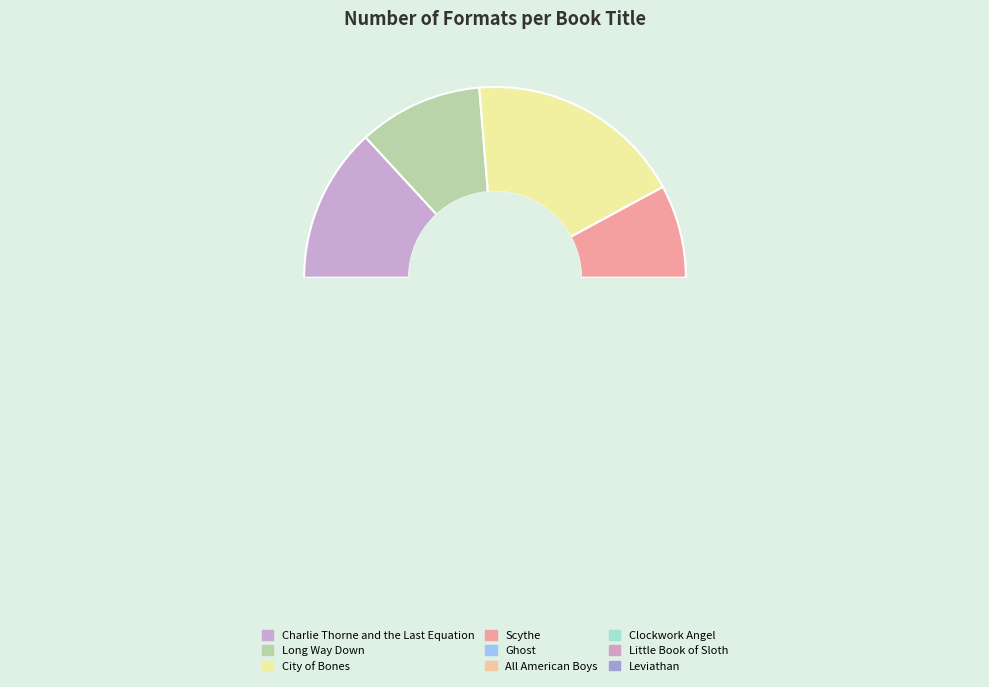

Which slice is the largest?

City of Bones